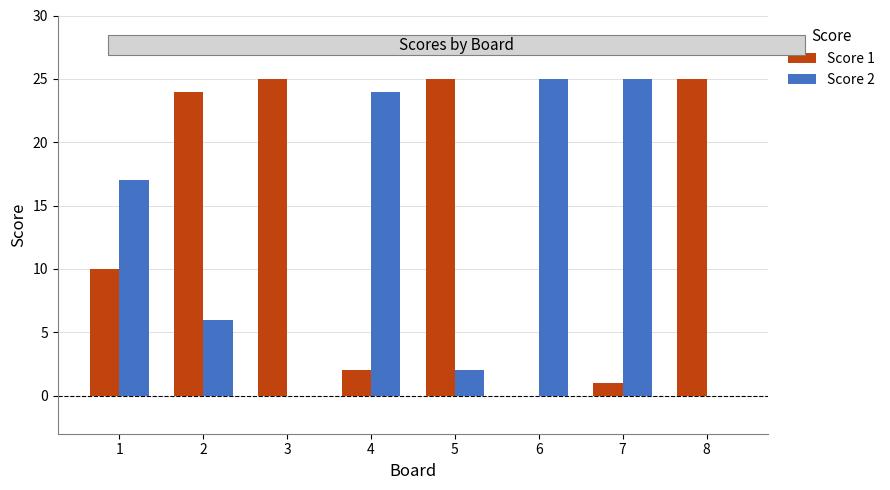

Reading left to right, list all the values displayed in this chart.

Score 1: 10	24	25	2	25	0	1	25
Score 2: 17	6	0	24	2	25	25	0